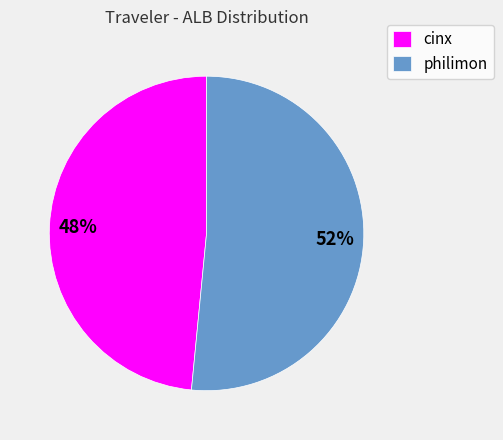

The philimon slice represents 52% of the pie. True or false?

True